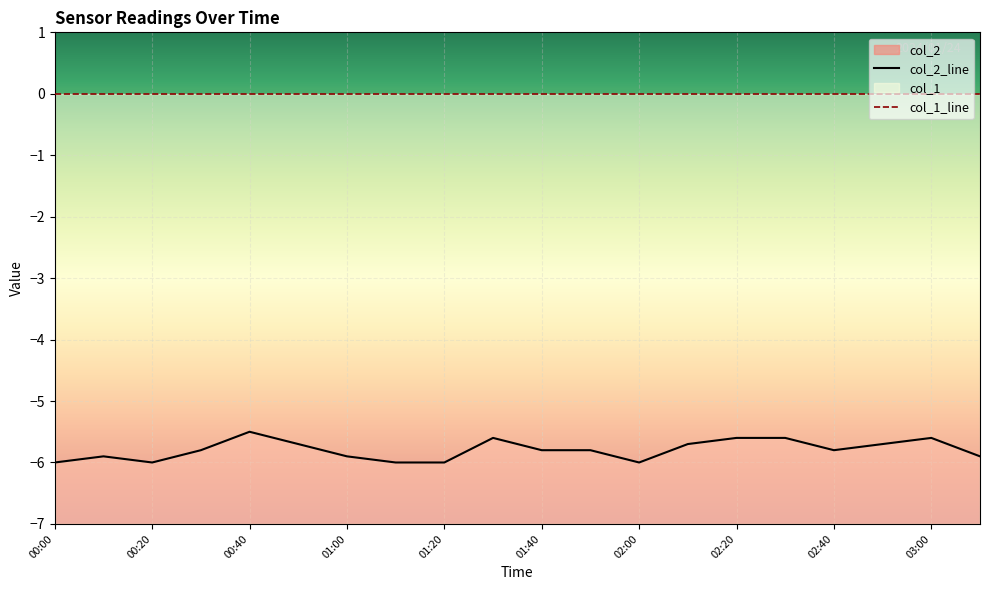

True or false: col_1_line and col_2_line cross at least once.

False